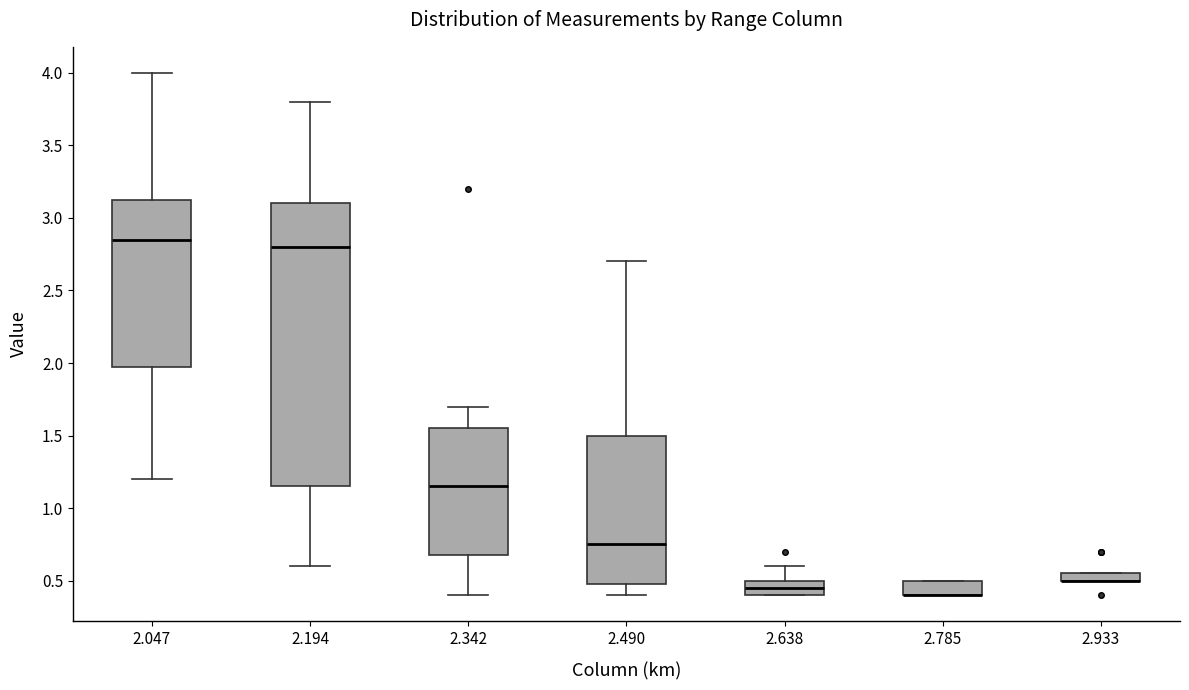

Where is the upper edge of the box at x = 2.785 on the y-axis? The values are not printed on the chart, so give them approximately, as read against the axis.

0.50